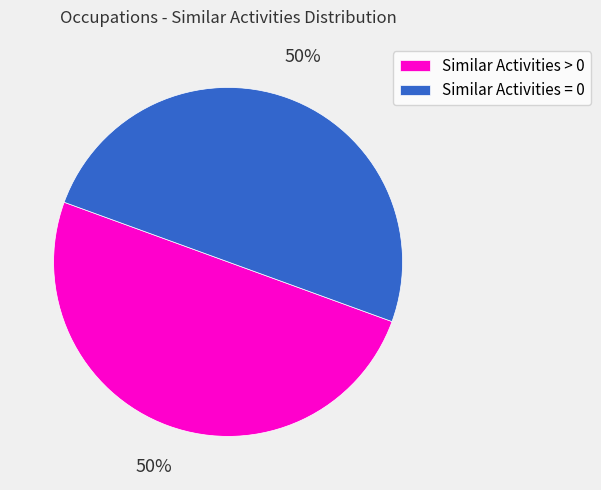

To the nearest percent, what is the combined percentage of Similar Activities = 0 and Similar Activities > 0?

100%